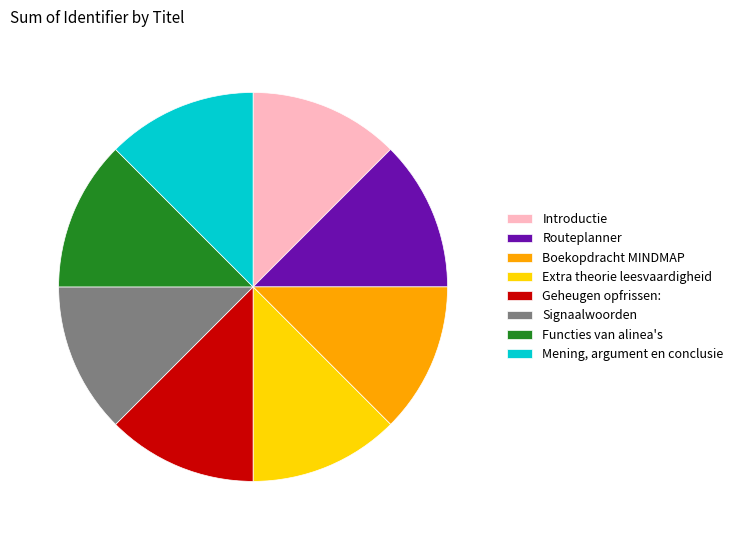

Is there any slice that represents more than half of the pie?

No